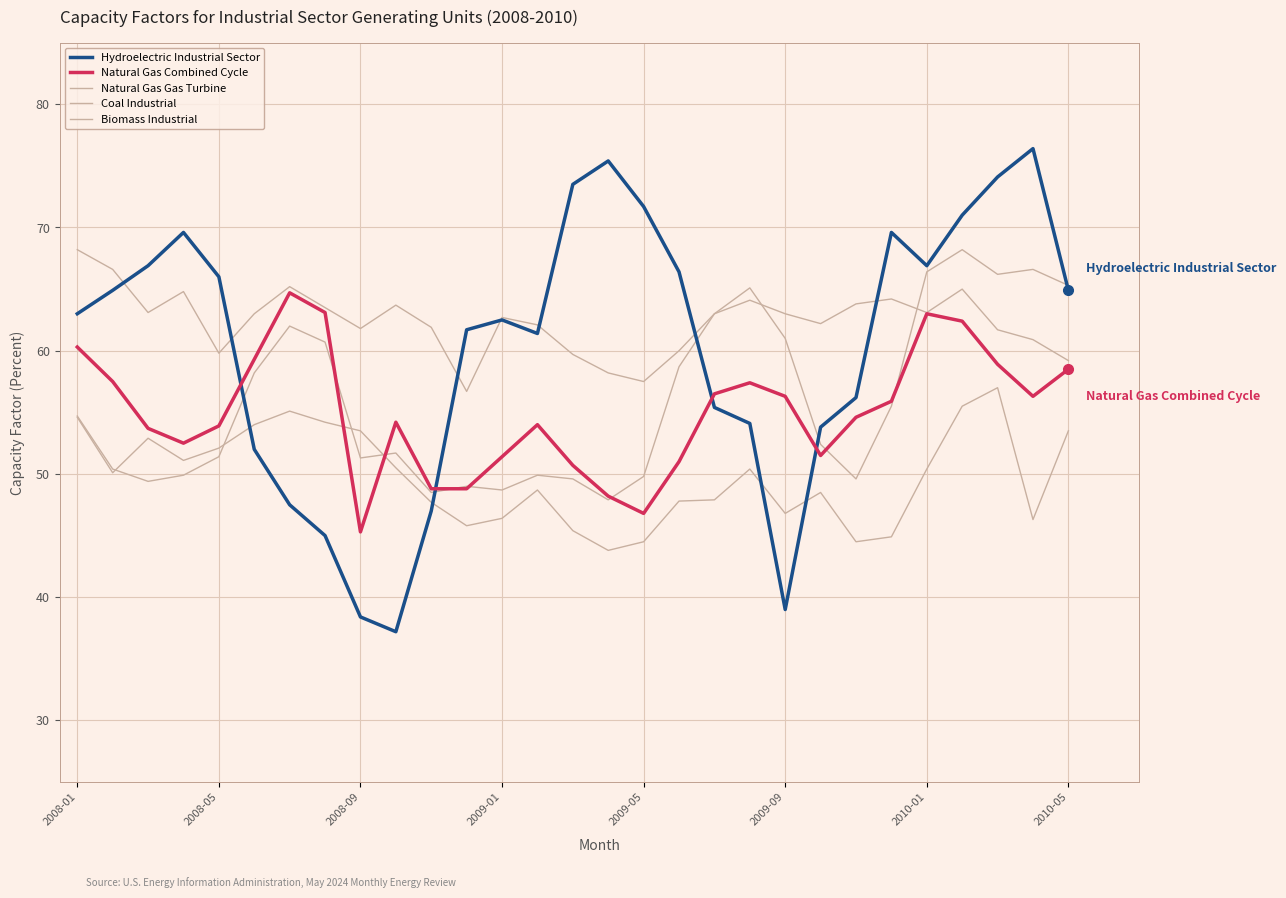

True or false: Natural Gas Combined Cycle and Biomass Industrial cross at least once.

False